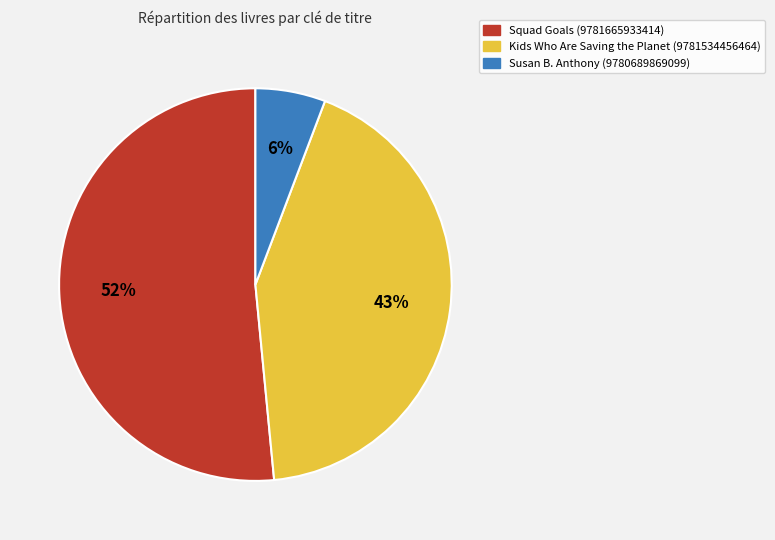

True or false: Kids Who Are Saving the Planet (9781534456464) accounts for 43% of the total.

True